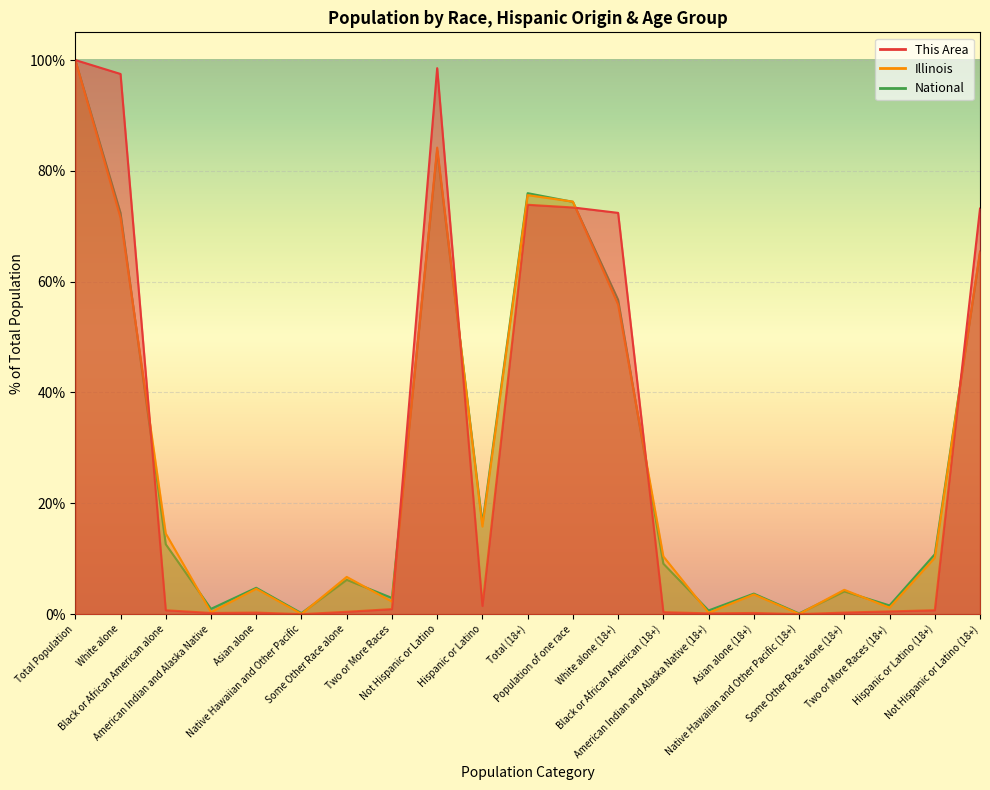

What is the value of the National point at the 19th from the left?

1.6